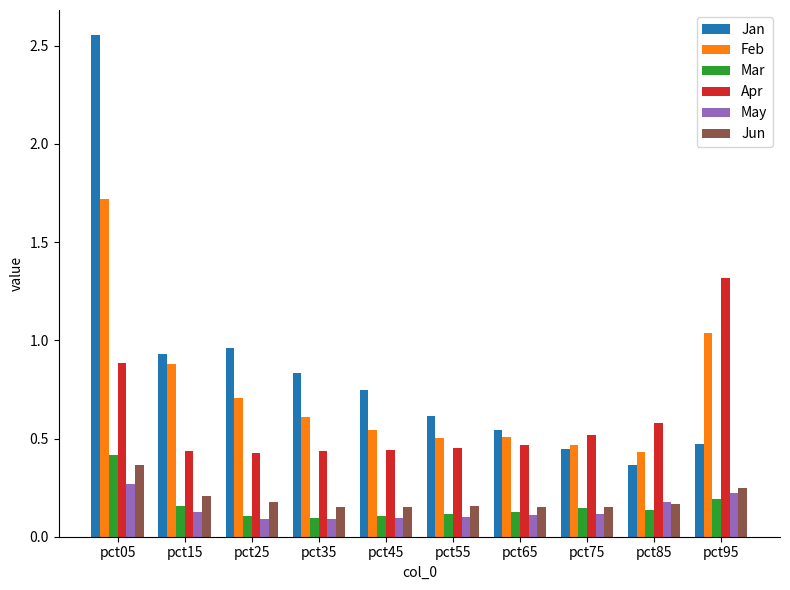

Which series has the largest total across all categories?

Jan